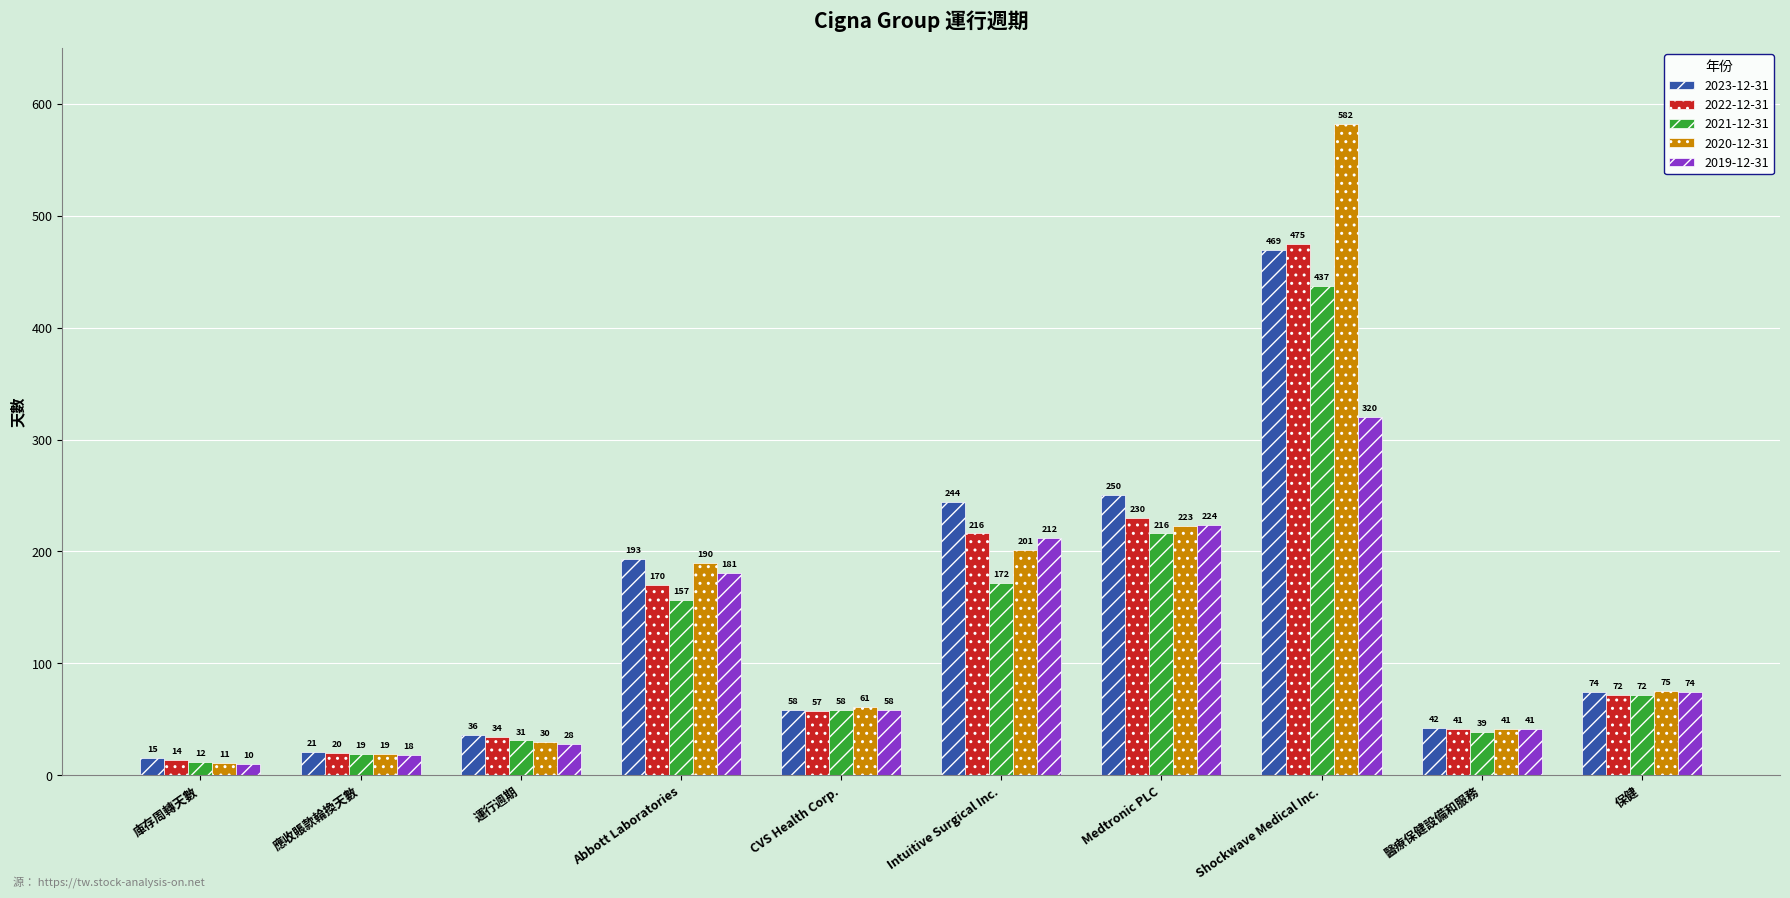

What is the label of the 10th bar from the right?

庫存周轉天數